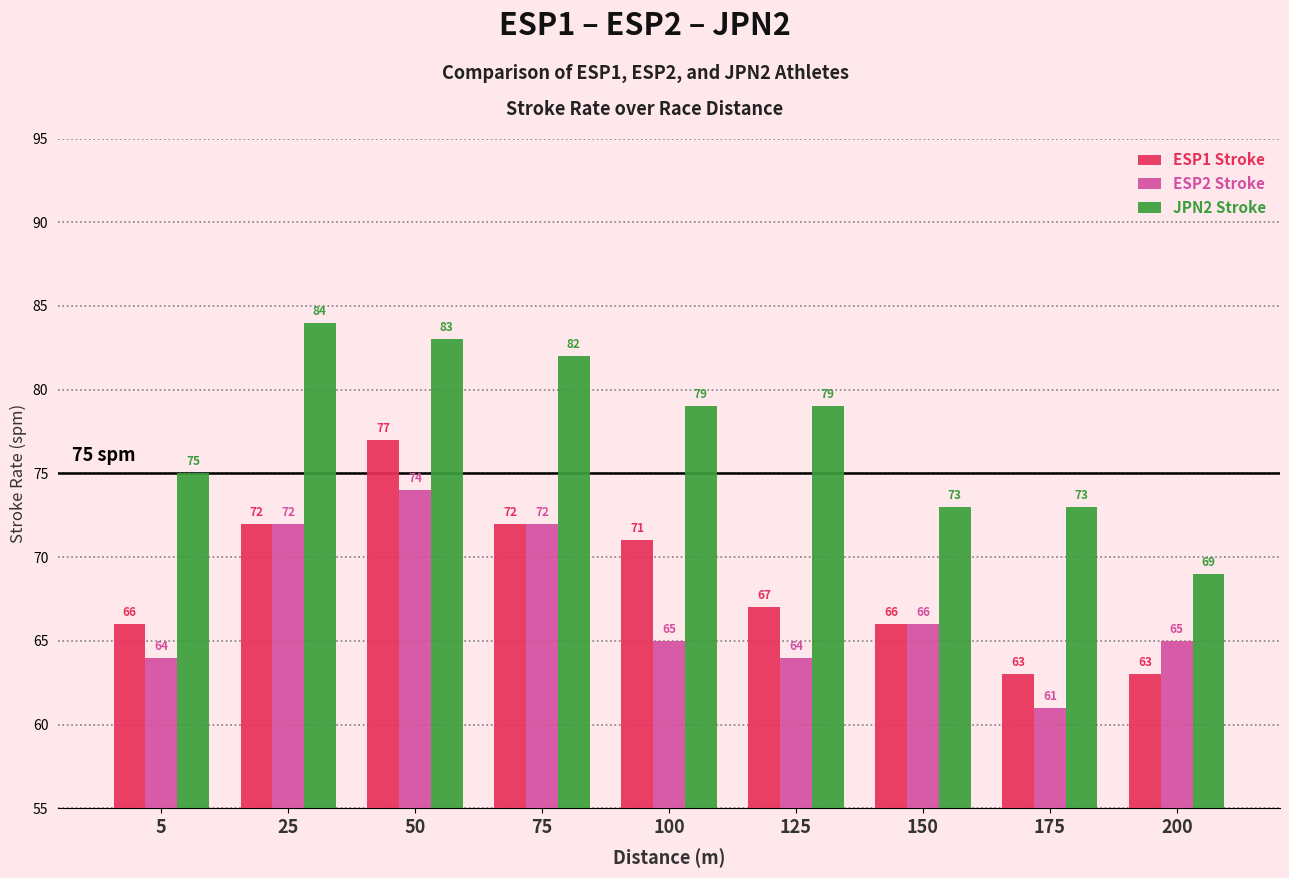

How many bars are there in each group?

3